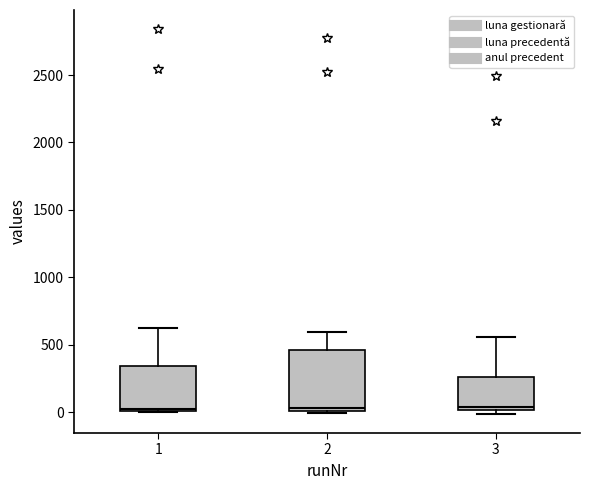

Reading left to right, transcribe this box plot: for each box, give where its median line is, the range the box spans, and where its two whiskers end, as read against the y-axis. The values are not printed on the chart, so give them approximately, as read against the axis.

1: median 0 (just above the box's lower edge), box 0 to 350, whiskers 0 to 600
2: median 50, box 0 to 450, whiskers 0 (just below the box's lower edge) to 600
3: median 50, box 0 to 250, whiskers 0 (just below the box's lower edge) to 550